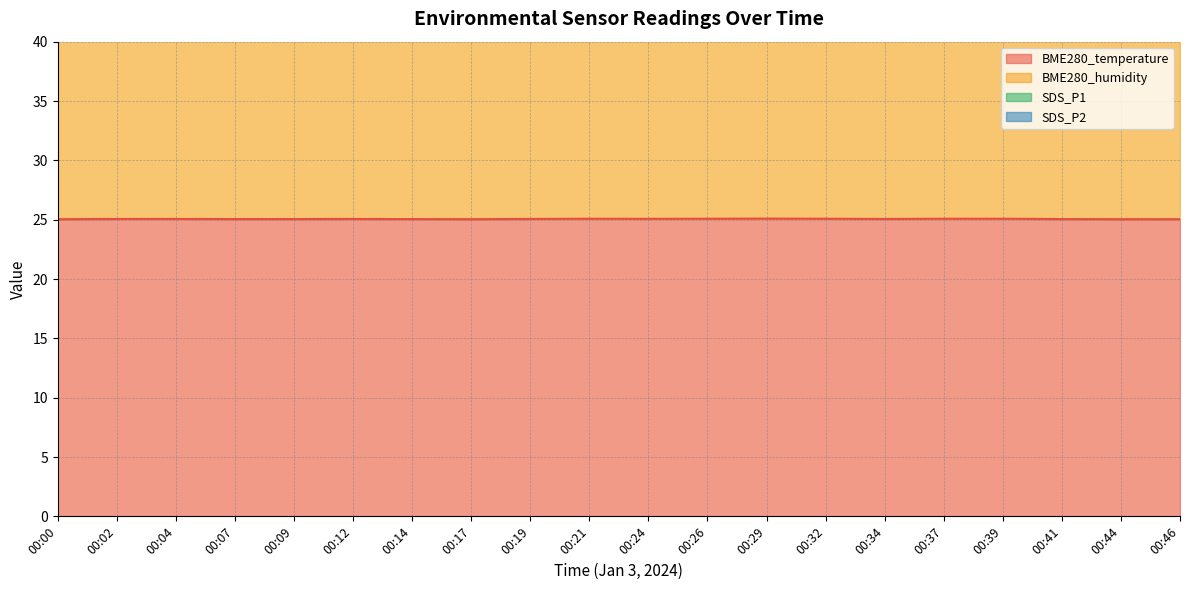

What is the minimum value shown in the chart?

25.0